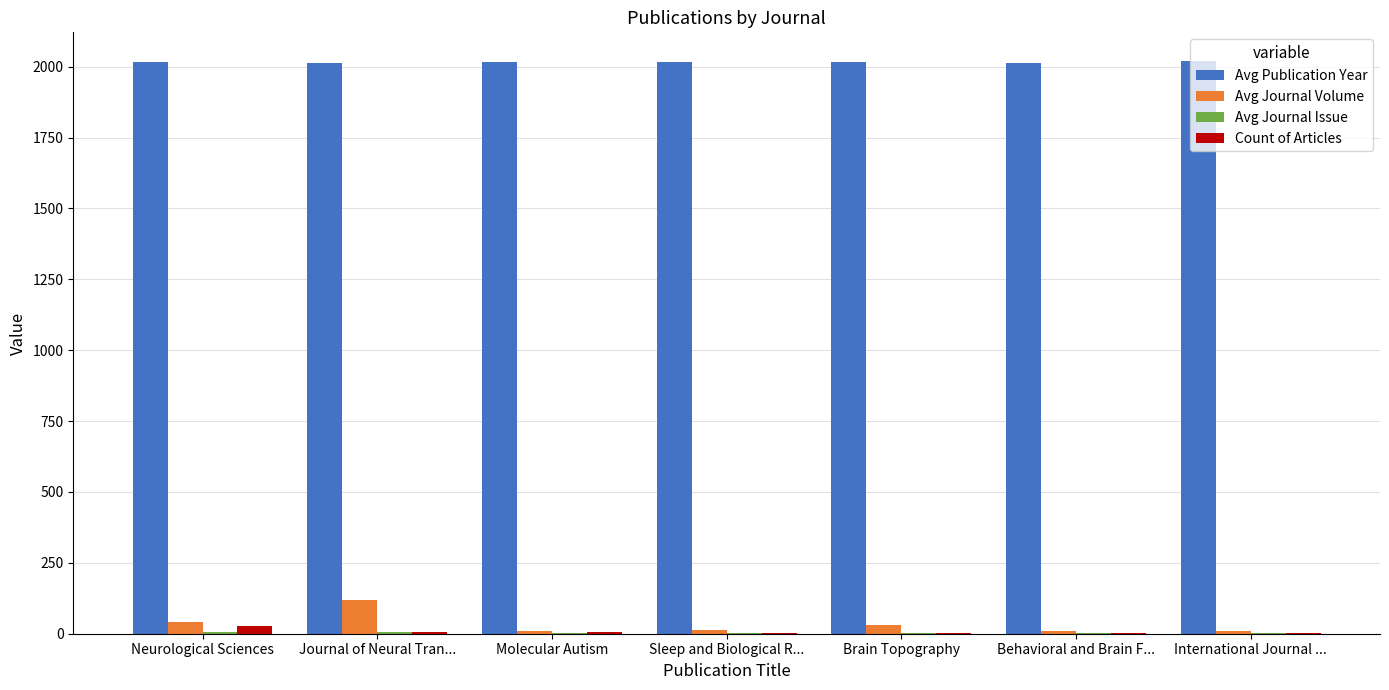

What is the greatest value displayed?

2020